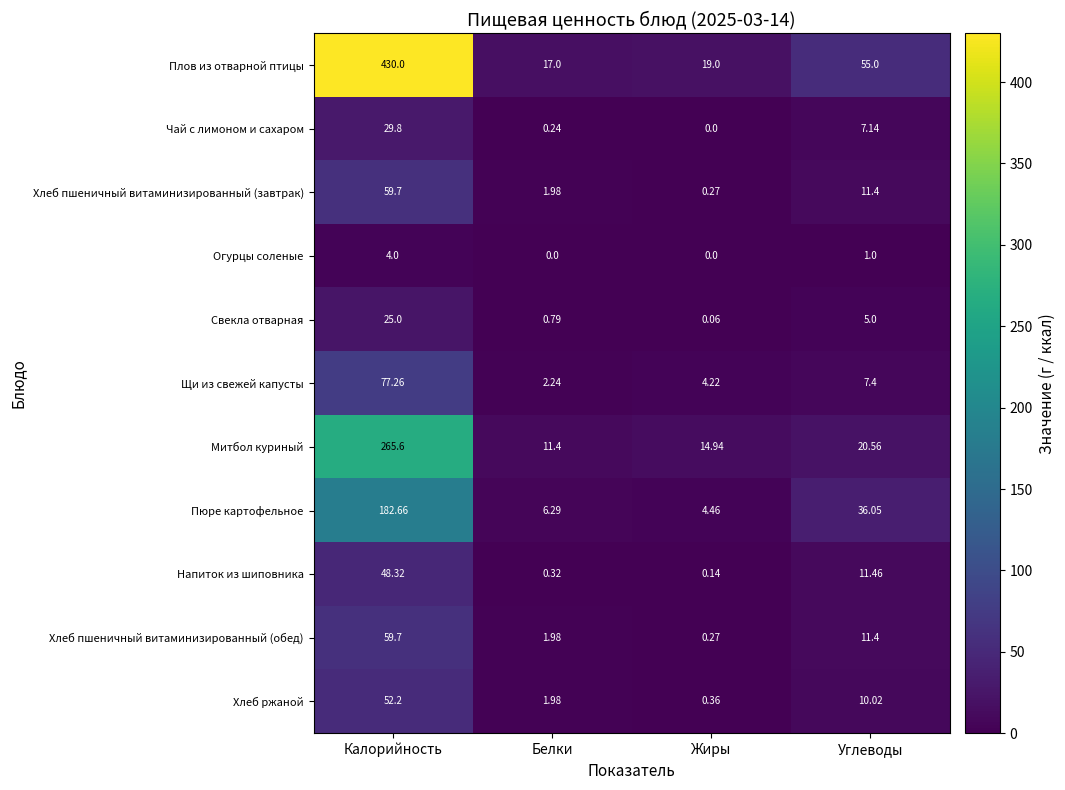

Rank the categories by Чай с лимоном и сахаром value from highest to lowest.

Калорийность, Углеводы, Белки, Жиры